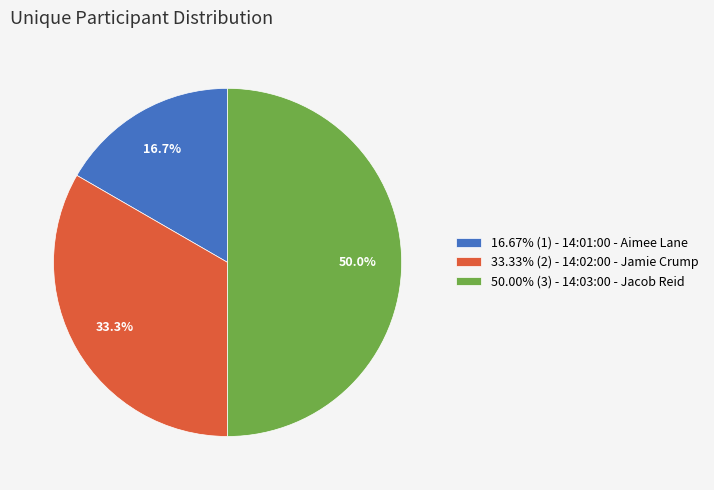

How much of the chart is everything except 33.33% (2) - 14:02:00 - Jamie Crump?

66.7%